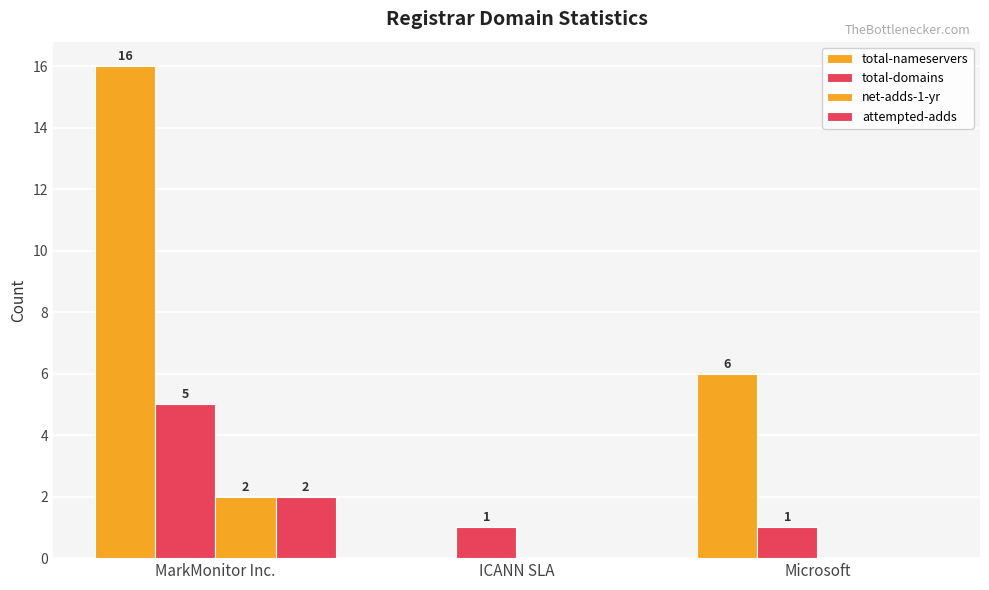

How many categories are shown in the chart?

3